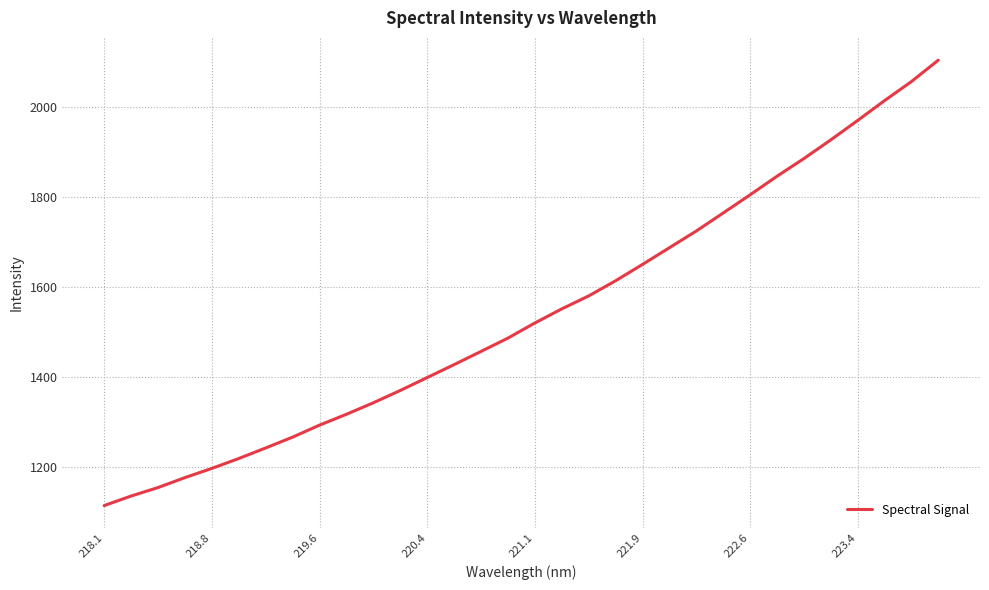

What is the greatest value displayed?

2103.2